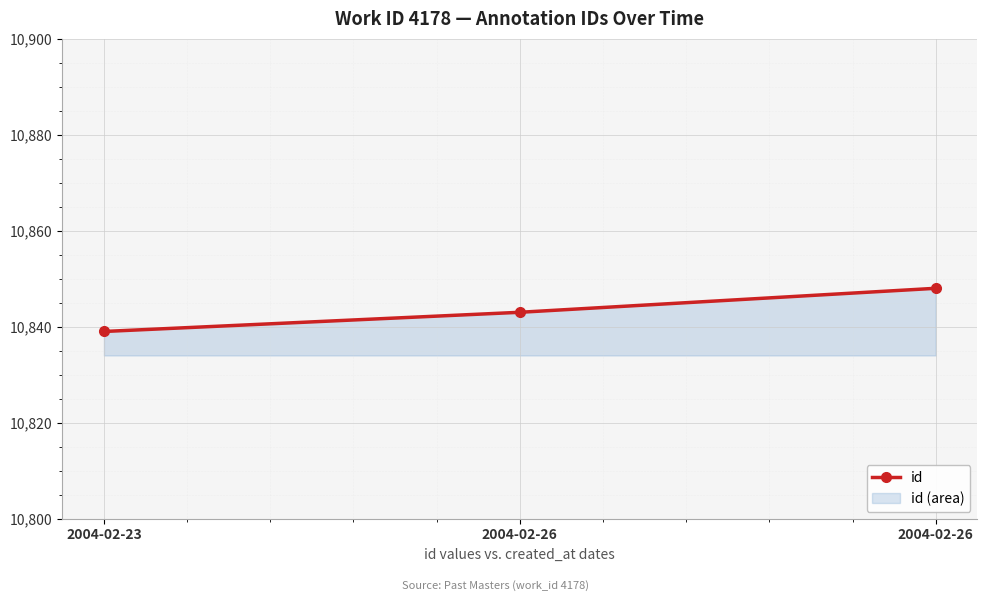

Which label corresponds to the smallest value in the chart?

2004-02-23